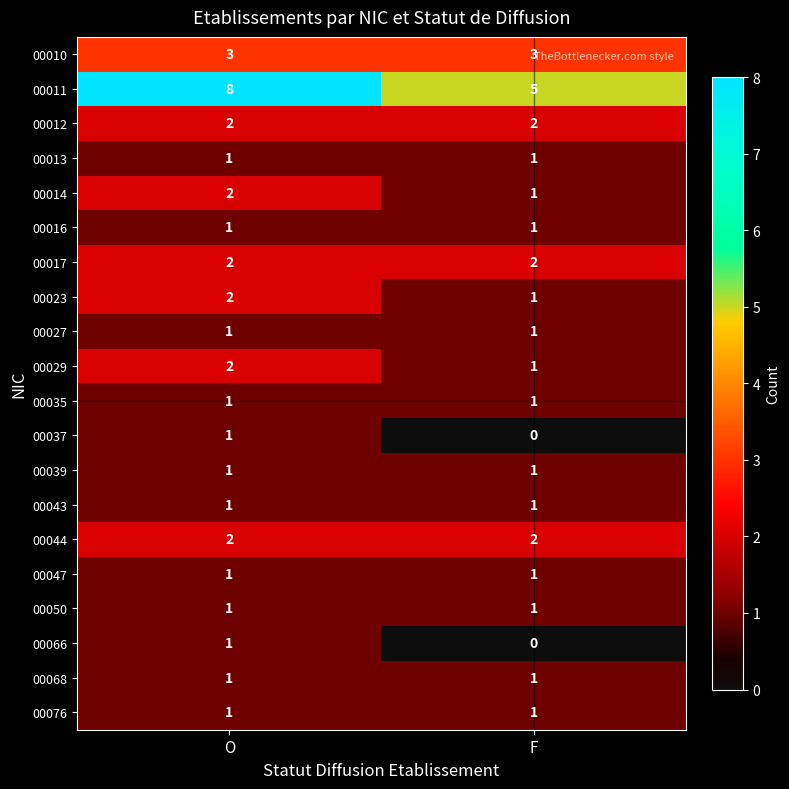

The 00043 series shows 1 at F. True or false?

True